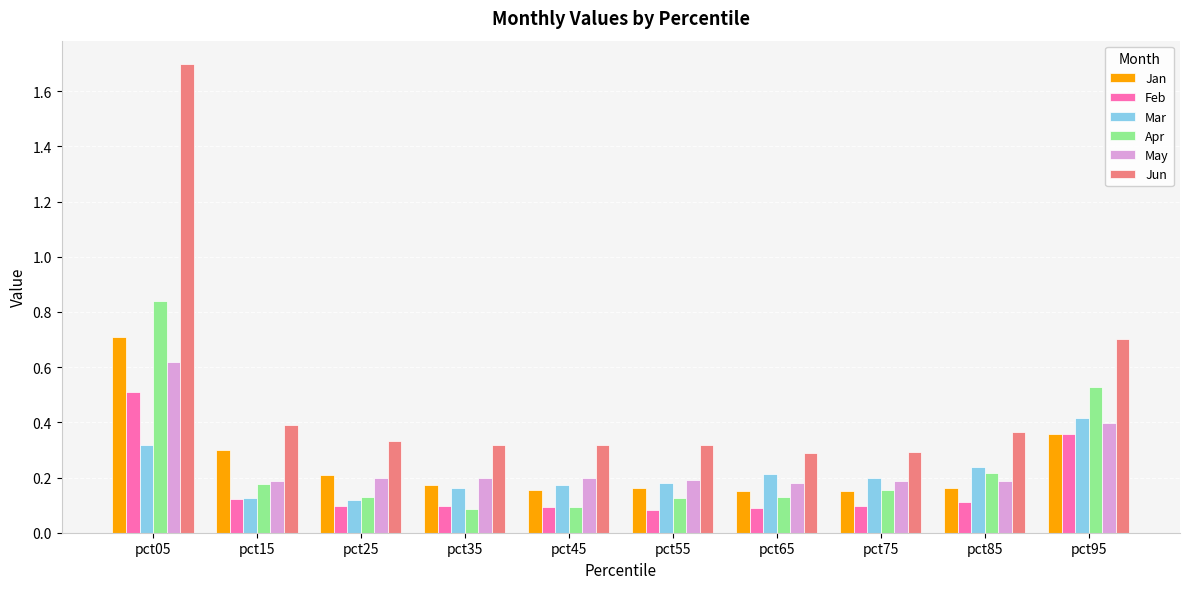

Count the May values in the range 0 to 1.

10